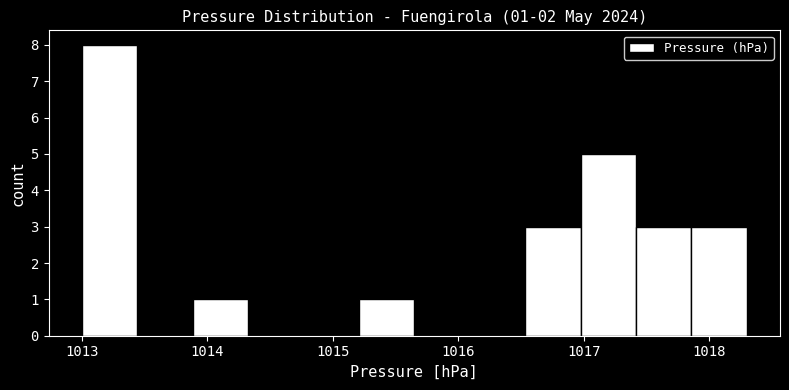

Over which range of the x-axis is the bar tallest?

1013.0 to 1013.4